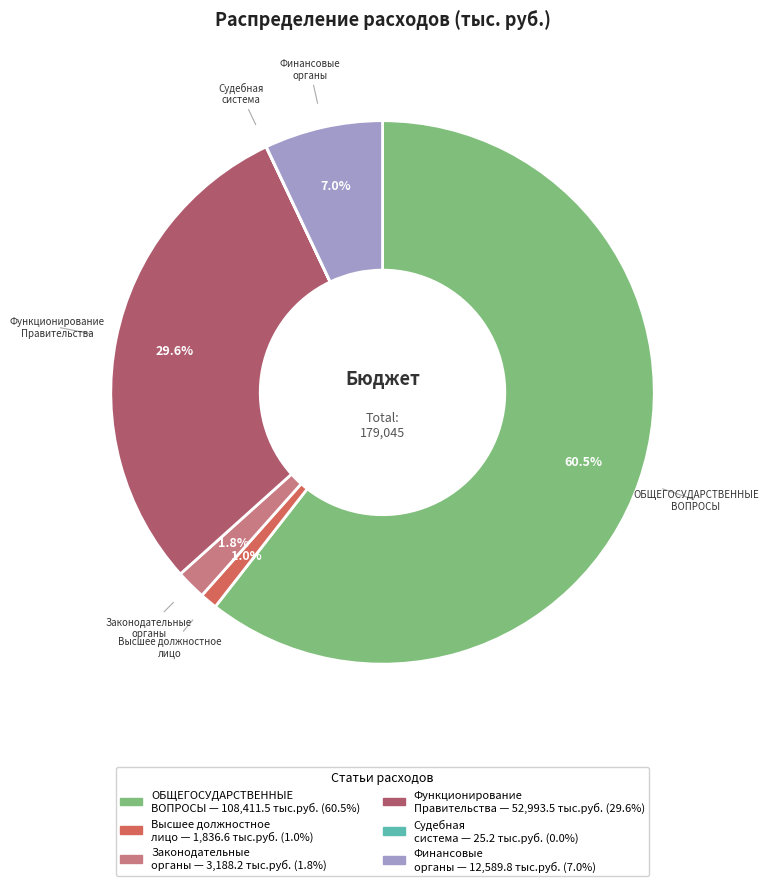

To the nearest percent, what is the difference between the largest and smallest slice percentages?

61%